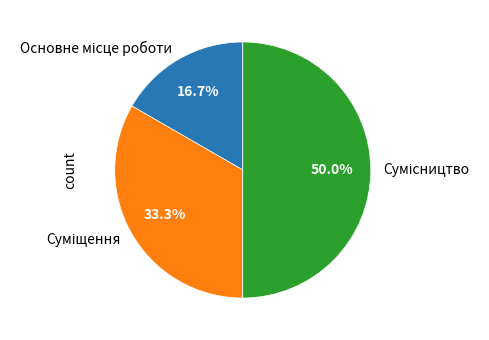

Is there any slice that represents more than half of the pie?

No